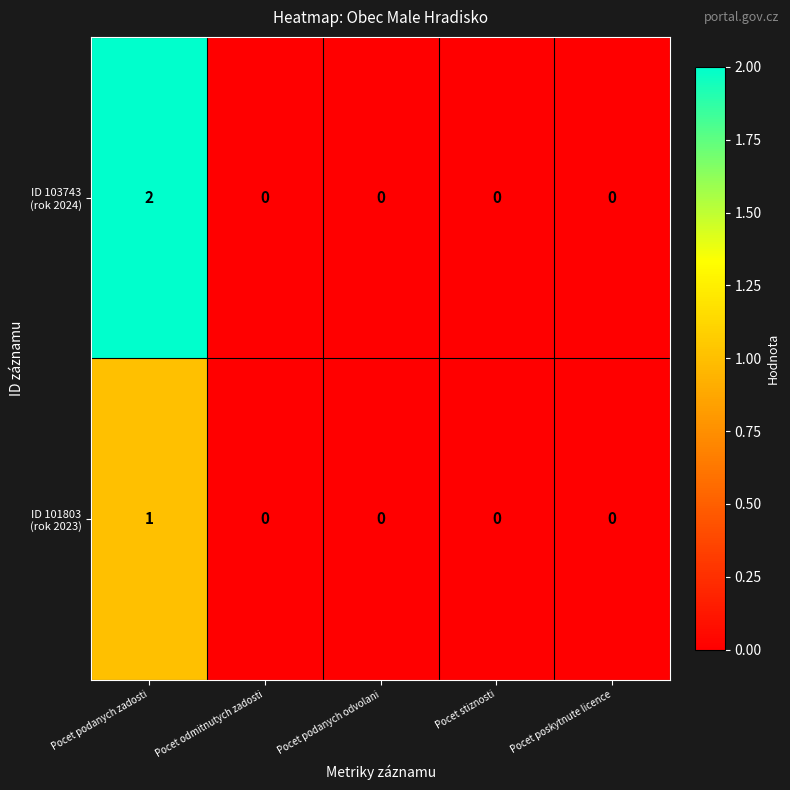

How many categories are shown in the chart?

5